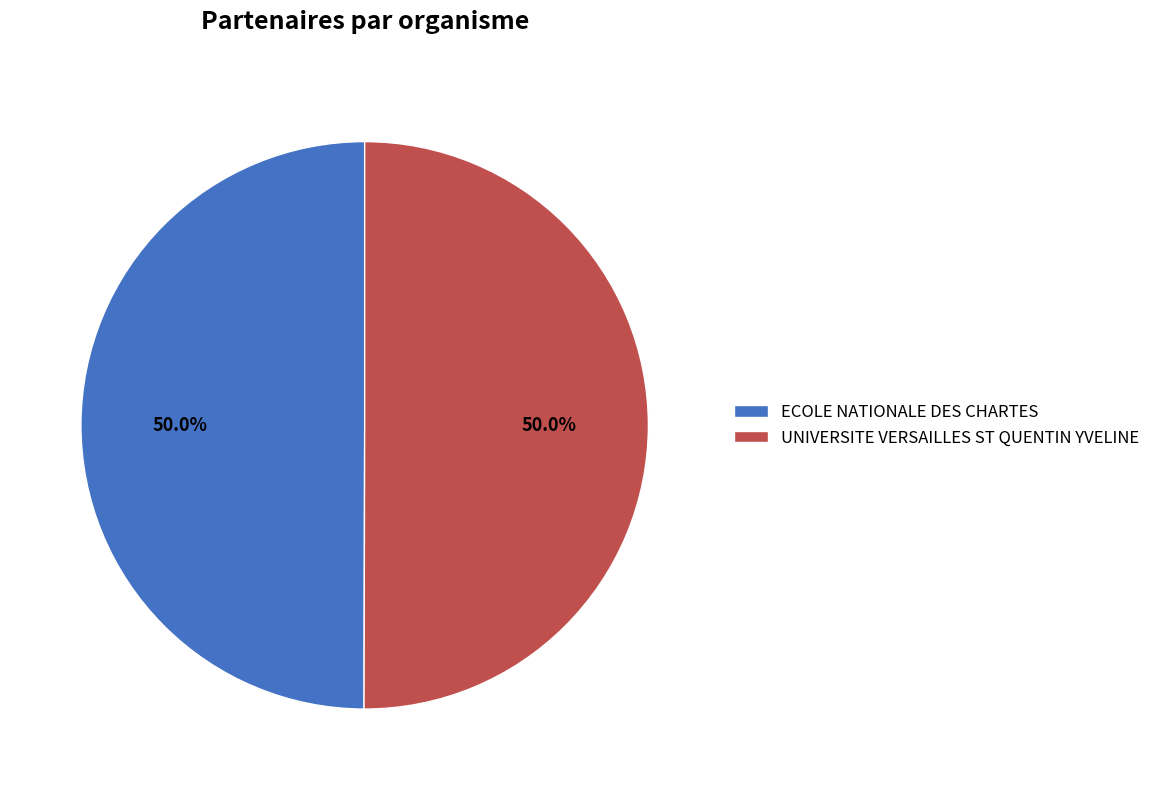

What percentage is the ECOLE NATIONALE DES CHARTES slice, to the nearest percent?

50%